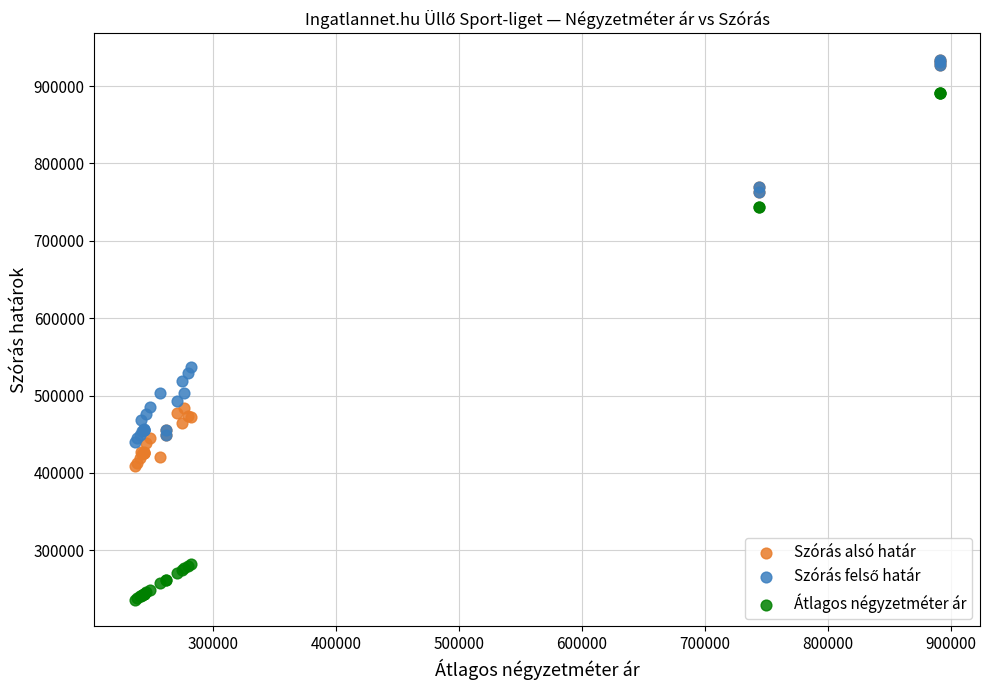

Across all series, what Y value is closest to 584846?

536999